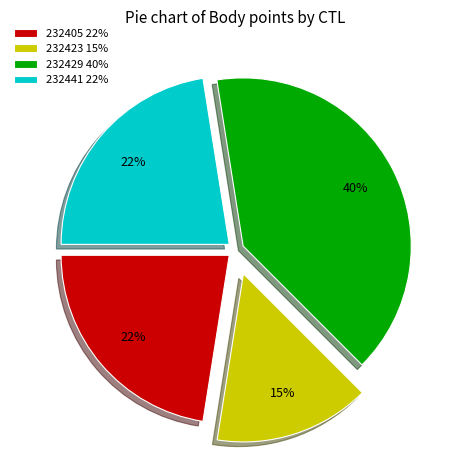

Is the sum of 232405 22% and 232423 15% greater than half?

No